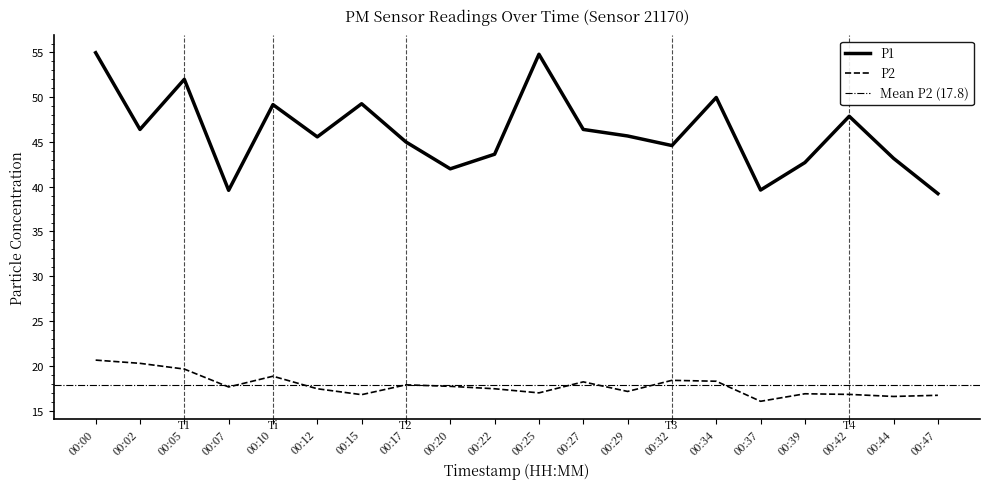

What is the highest value of the P2 series?

20.6